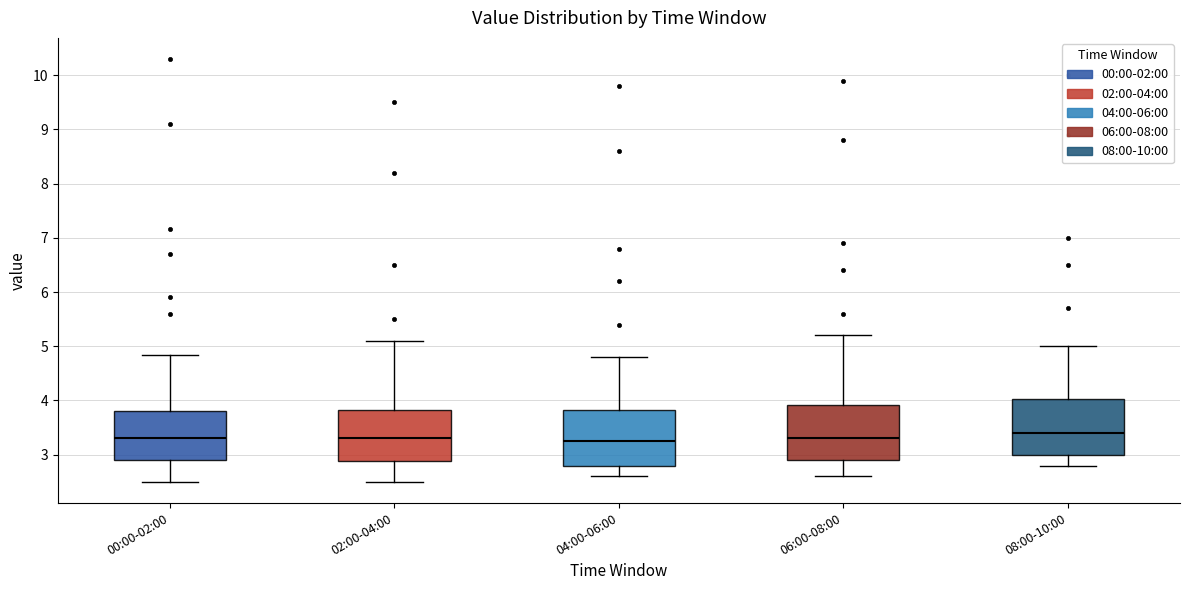

Reading left to right, read every box against the y-axis: the position of its median line, the range the box covers, and the ends of its whiskers. The values are not printed on the chart, so give them approximately, as read against the axis.

00:00-02:00: median 3.3, box 2.9 to 3.8, whiskers 2.5 to 4.8
02:00-04:00: median 3.3, box 2.9 to 3.8, whiskers 2.5 to 5.1
04:00-06:00: median 3.3, box 2.8 to 3.8, whiskers 2.6 to 4.8
06:00-08:00: median 3.3, box 2.9 to 3.9, whiskers 2.6 to 5.2
08:00-10:00: median 3.4, box 3.0 to 4.0, whiskers 2.8 to 5.0